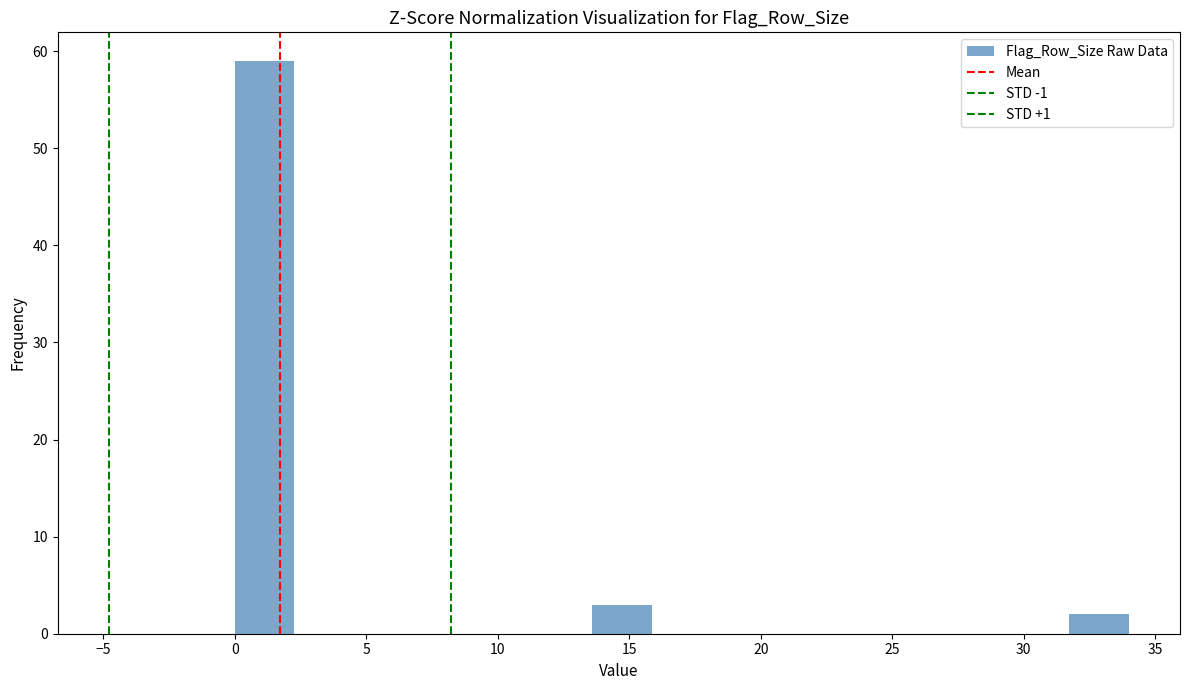

What is the height of the bar covering 0.0 to 2.5 on the x-axis? Neither the bar edges nor the heights are printed on the chart, so give them approximately, as read against the axes.

59